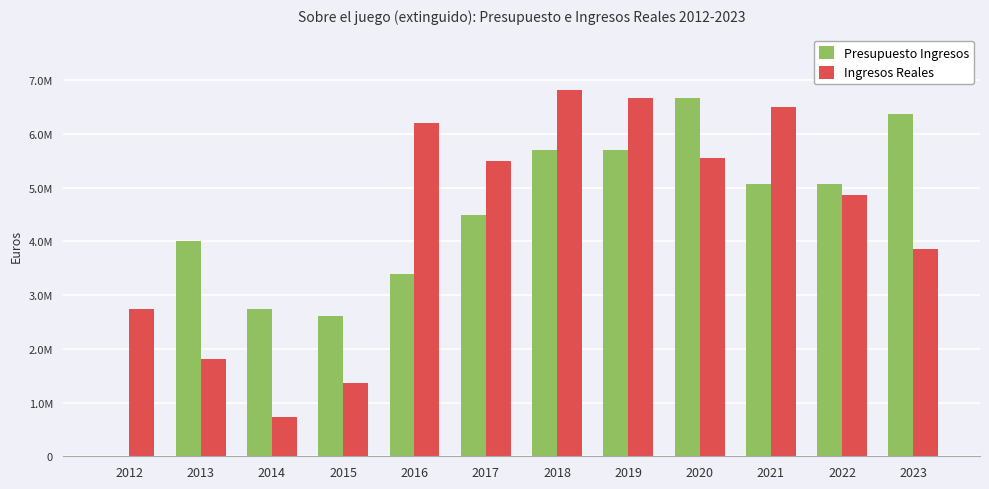

What is the difference between the Ingresos Reales values at 2021 and 2013?

4697970.0